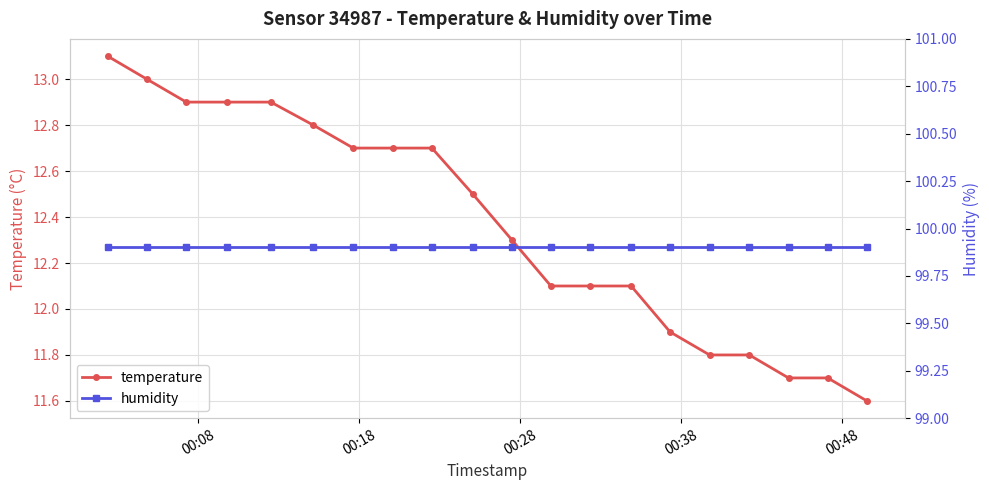

What is the sum of all temperature values?

247.3